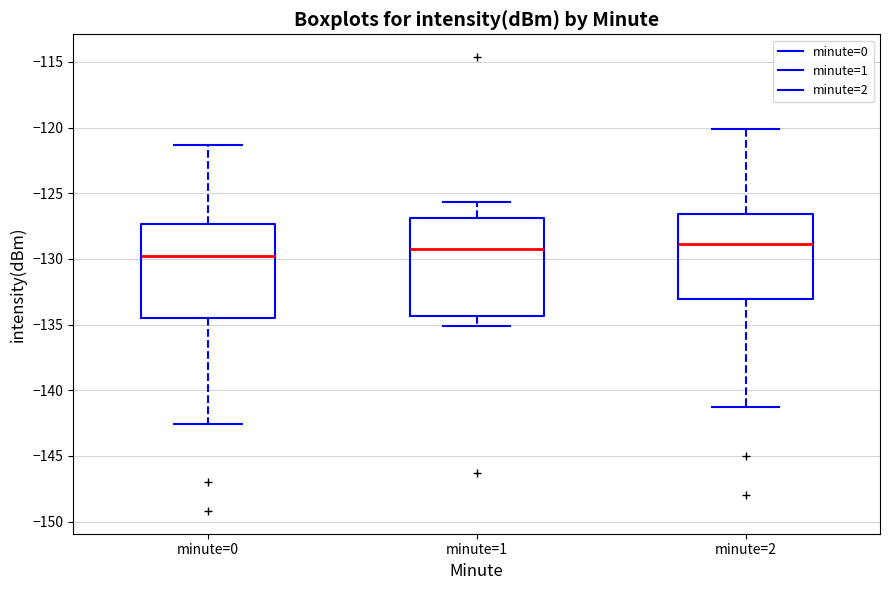

Reading left to right, read every box against the y-axis: the position of its median line, the range the box covers, and the ends of its whiskers. The values are not printed on the chart, so give them approximately, as read against the axis.

minute=0: median -130.0, box -134.5 to -127.5, whiskers -142.5 to -121.5
minute=1: median -129.5, box -134.5 to -127.0, whiskers -135.0 to -125.5
minute=2: median -129.0, box -133.0 to -126.5, whiskers -141.0 to -120.0